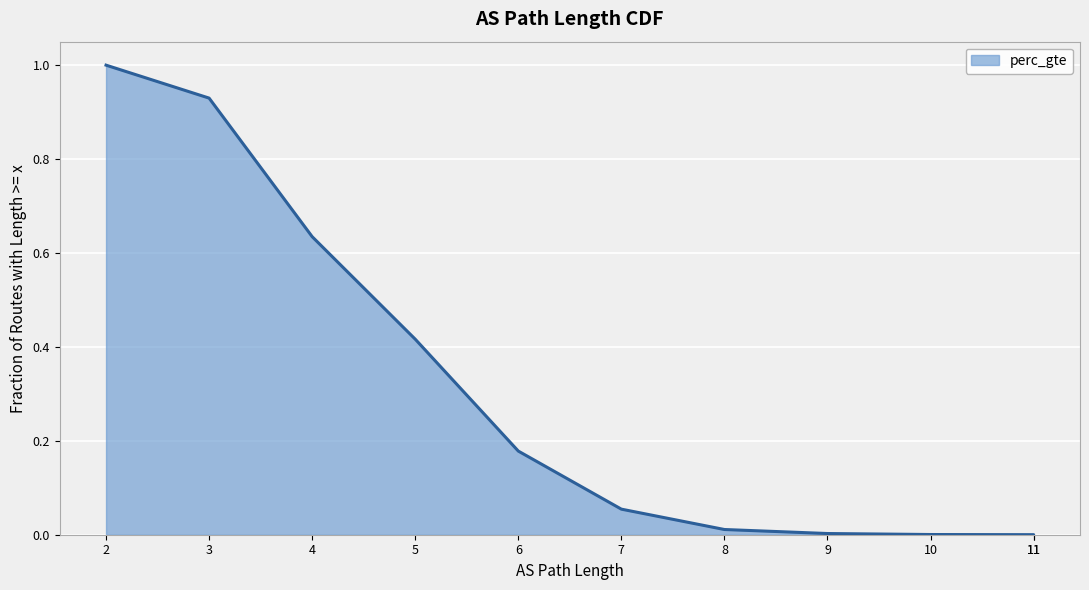

Does the chart display data point markers on the line(s)?

No